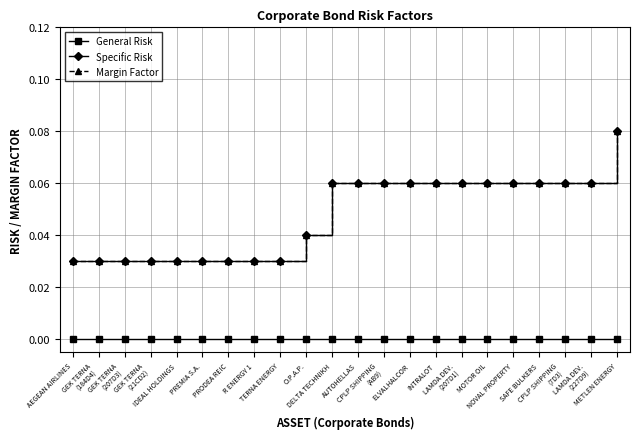

Does the chart have visible grid lines?

Yes